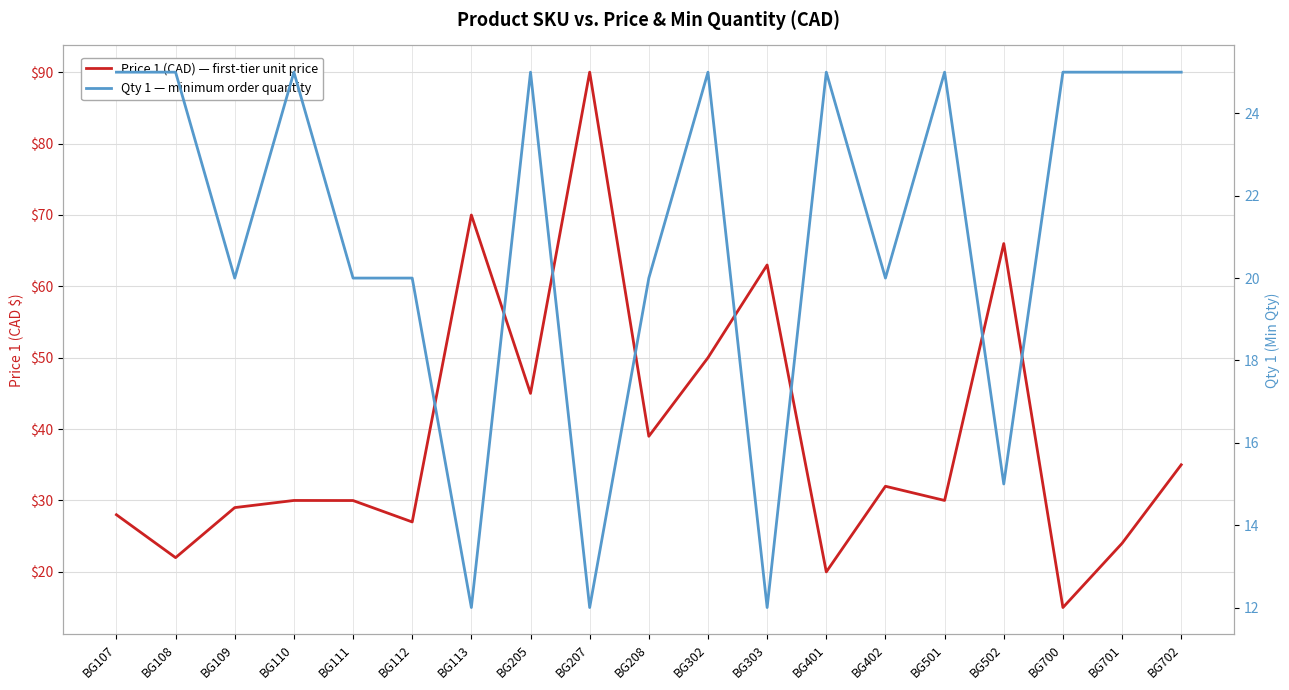

What is the difference between the second highest and second lowest values in the Price 1 (CAD) — first-tier unit price series?

50.0